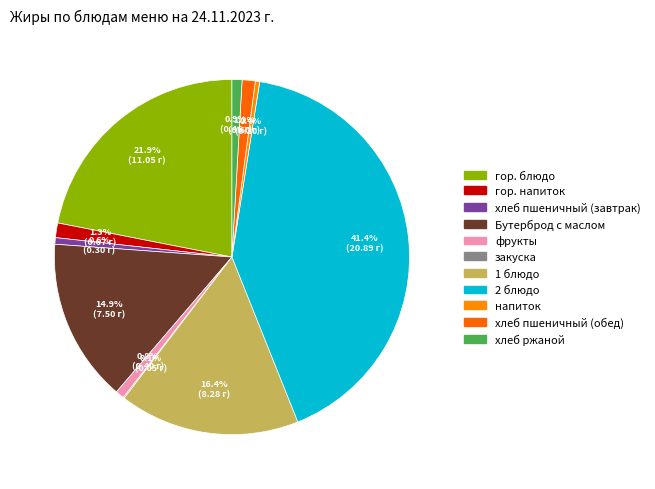

To the nearest percent, what is the average slice percentage?

9%